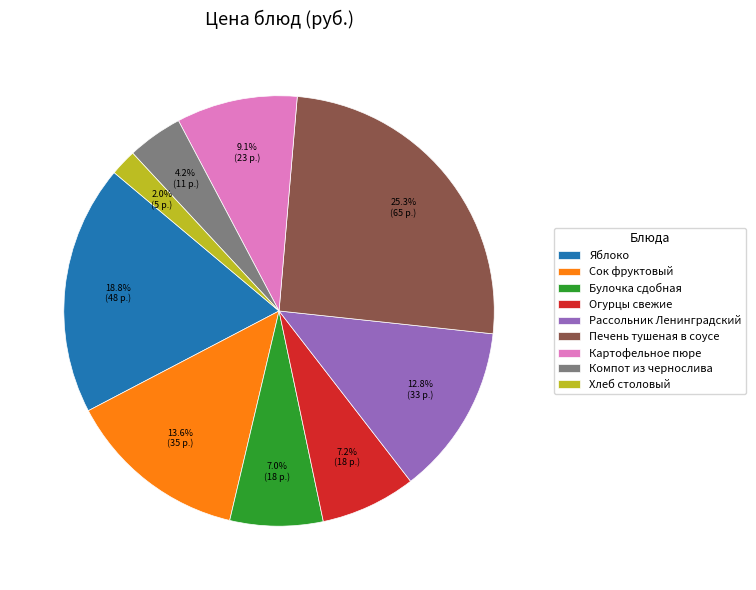

Is there a majority slice in this chart?

No